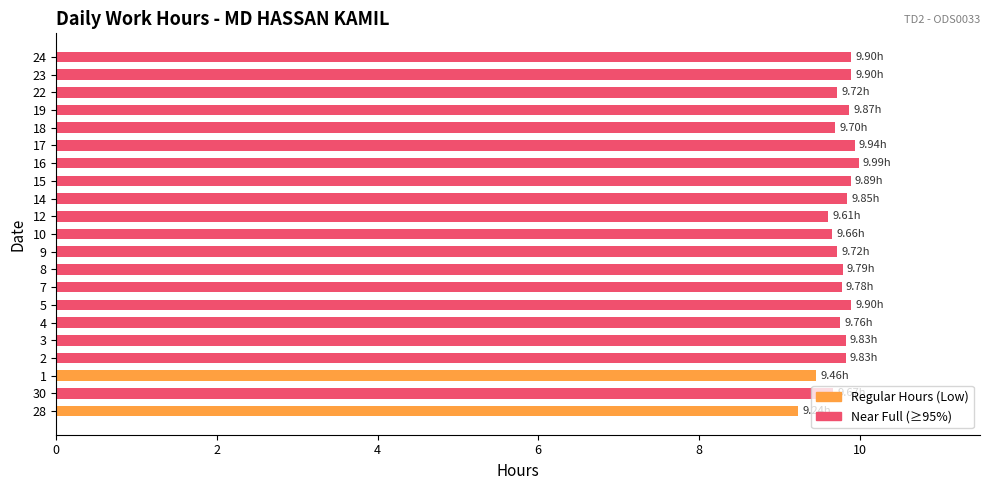

Are the bars horizontal?

Yes